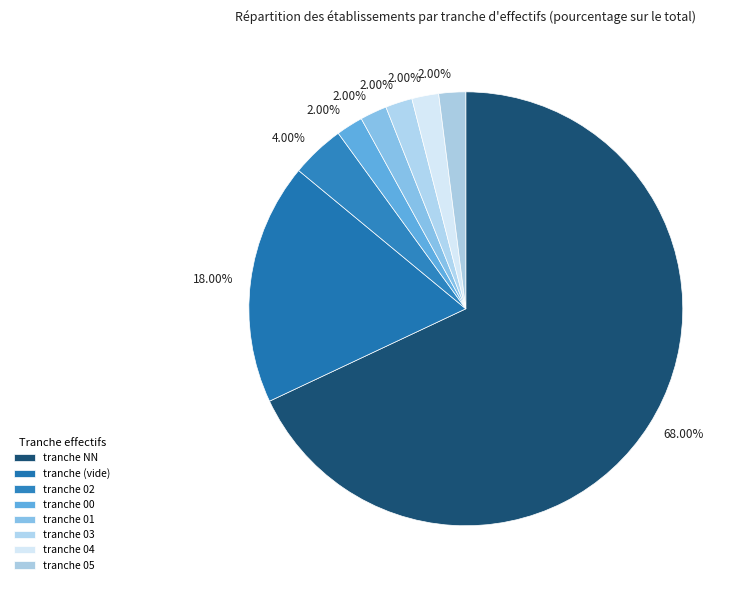

To the nearest percent, what is the difference between the largest and smallest slice percentages?

66%